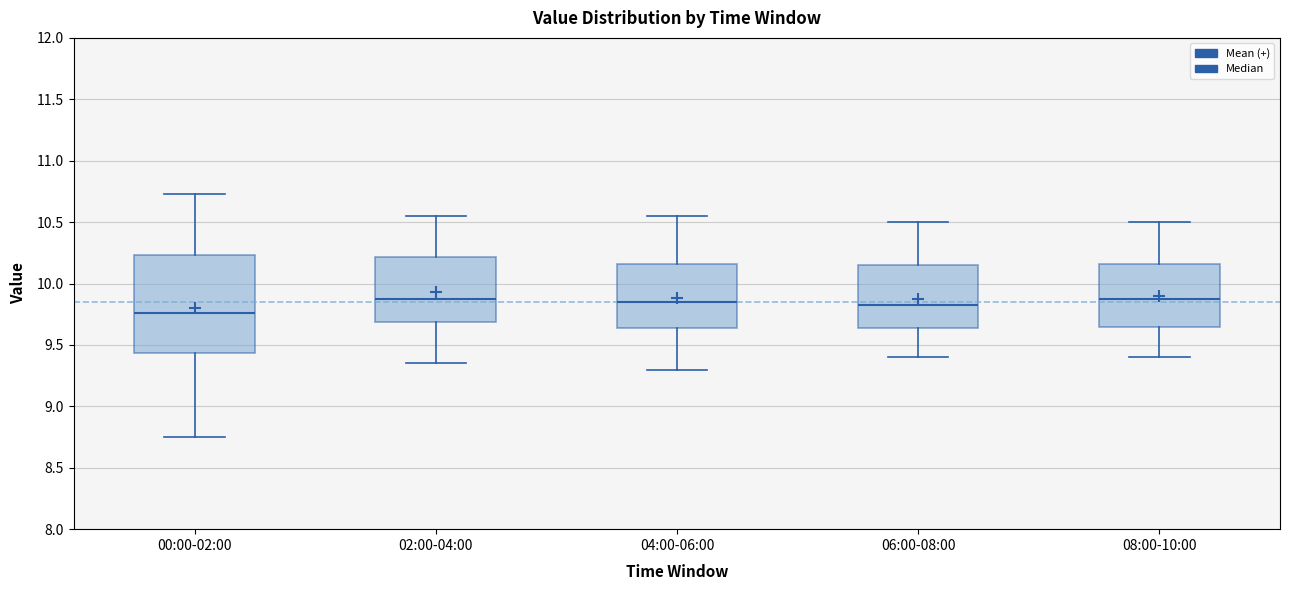

Which box has the lowest median line?

00:00-02:00